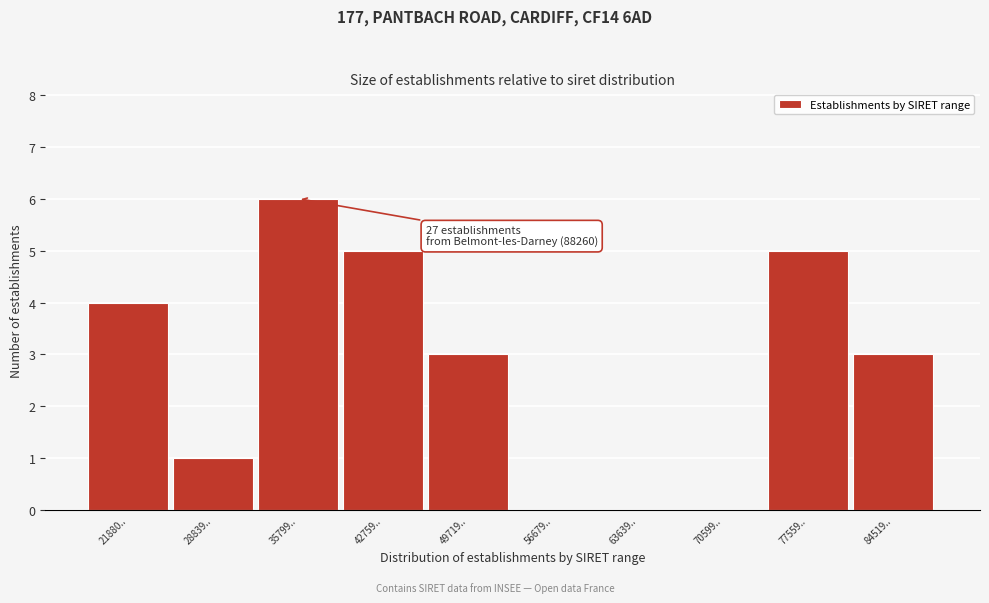

Reading left to right, list all the values displayed in this chart.

21880..=4	28839..=1	35799..=6	42759..=5	49719..=3	56679..=0	63639..=0	70599..=0	77559..=5	84519..=3